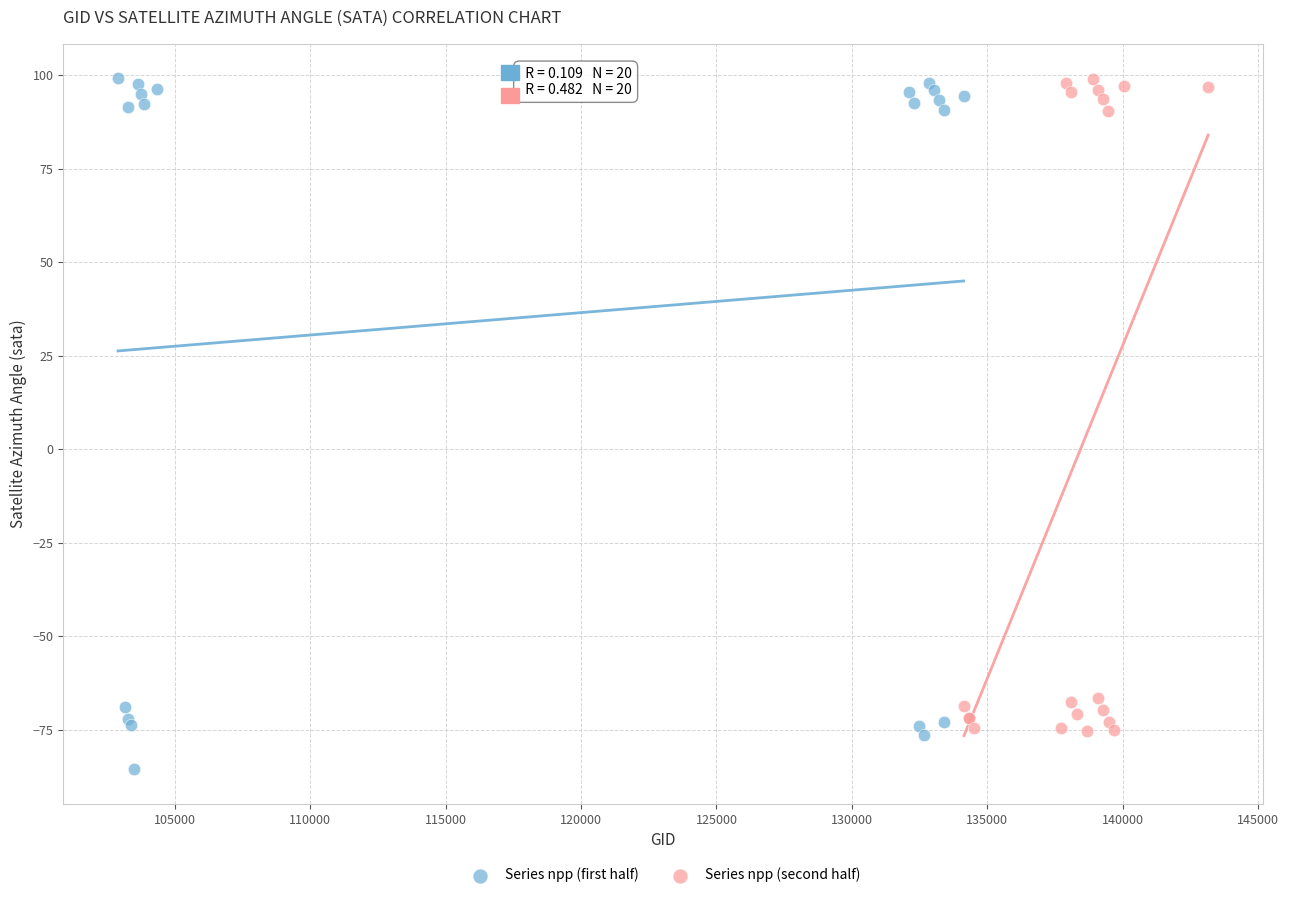

What are all the series names shown in the legend?

Series npp (first half), Series npp (second half)